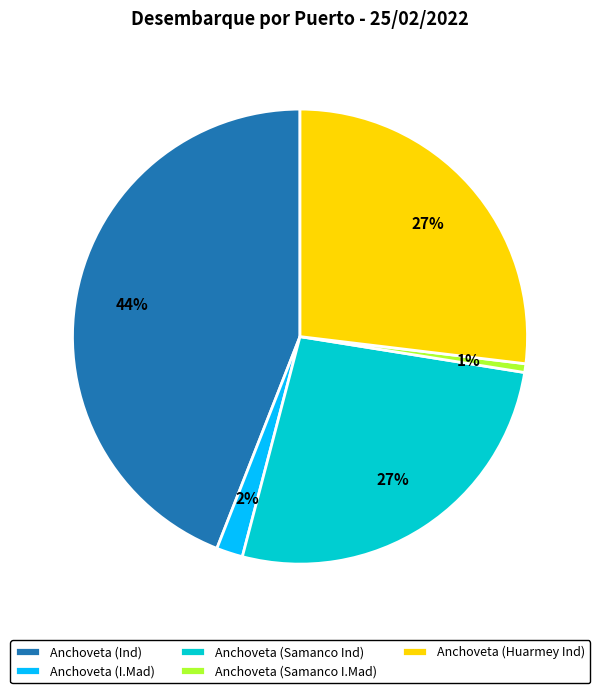

Approximately how many times larger is the value at Anchoveta (Huarmey Ind) compared to Anchoveta (Samanco Ind)?

1.0